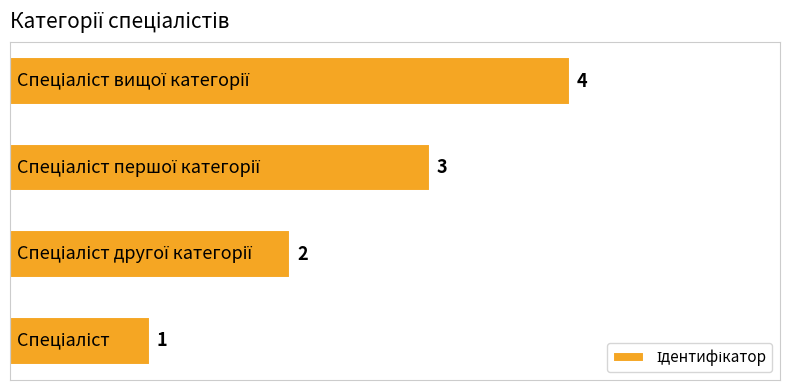

What is the sum of all values?

10